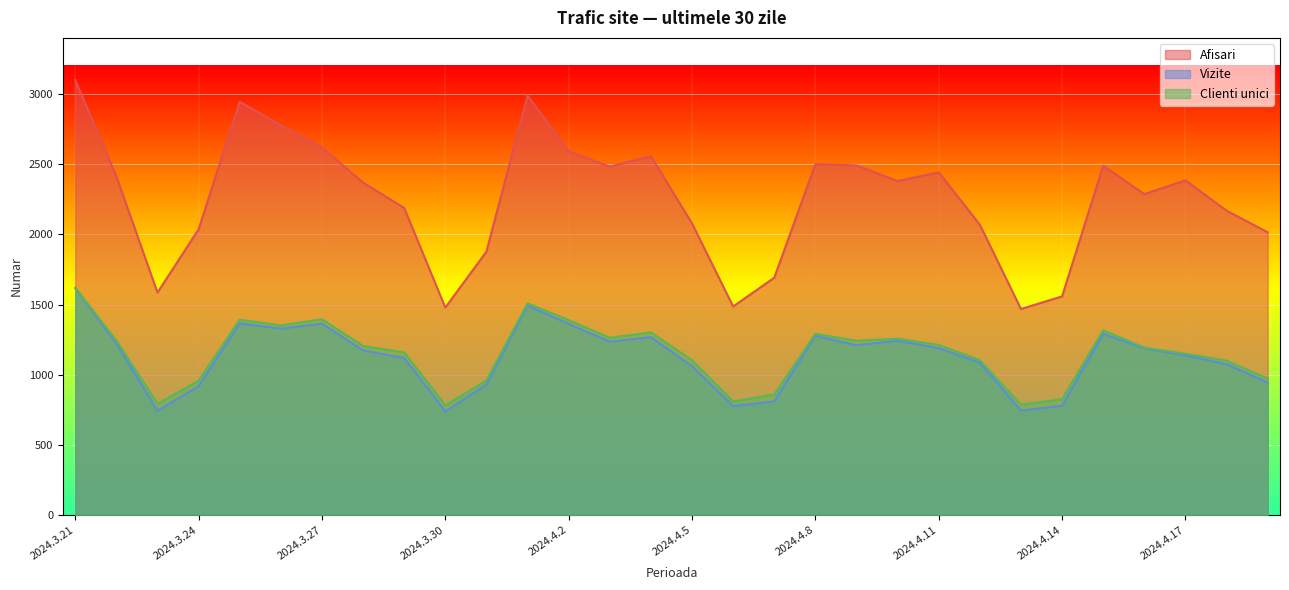

True or false: Clienti unici and Vizite intersect in this chart.

False